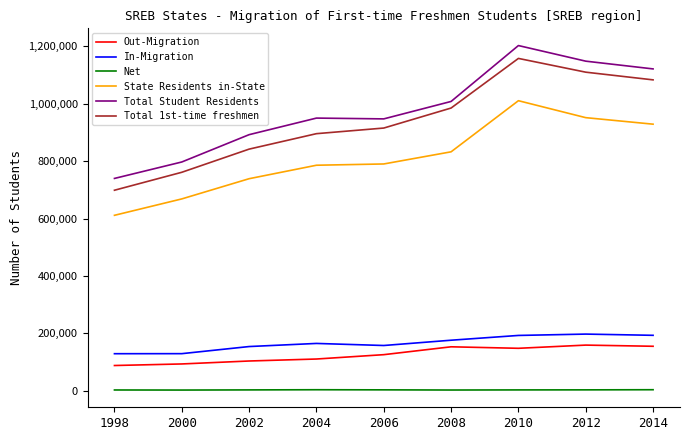

Read the Total 1st-time freshmen value at 2002.

841979.0